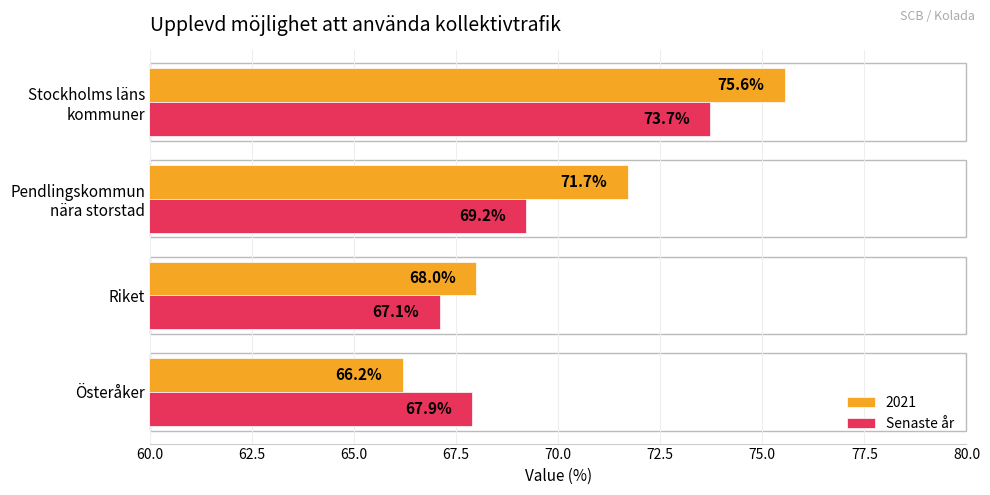

What is the difference between the maximum and minimum values in the 2021 series?

9.4